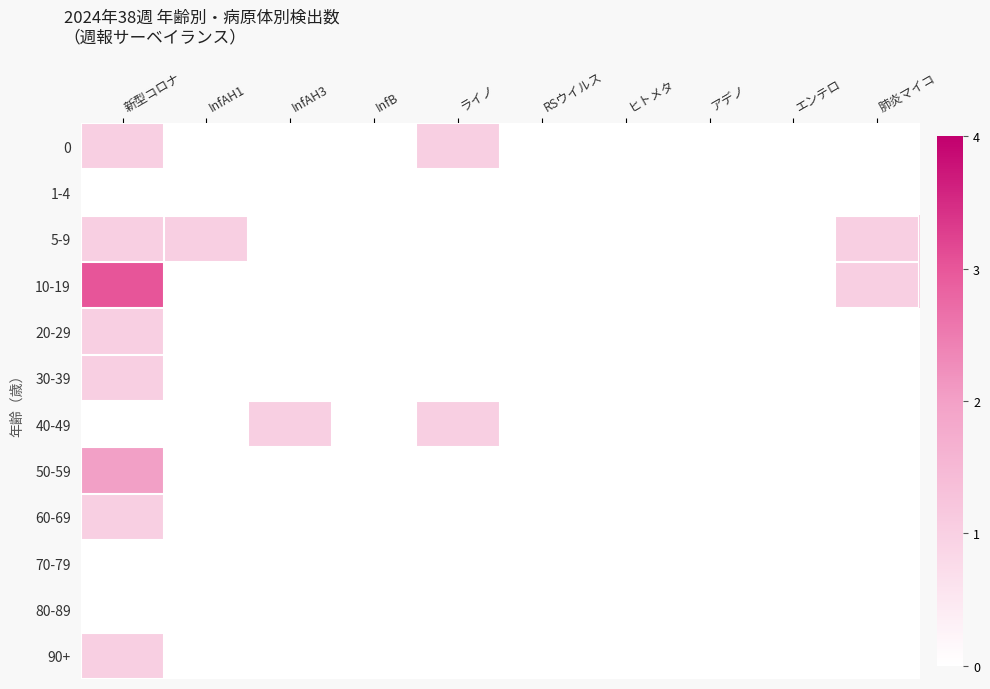

Count the number of categories in the chart.

10